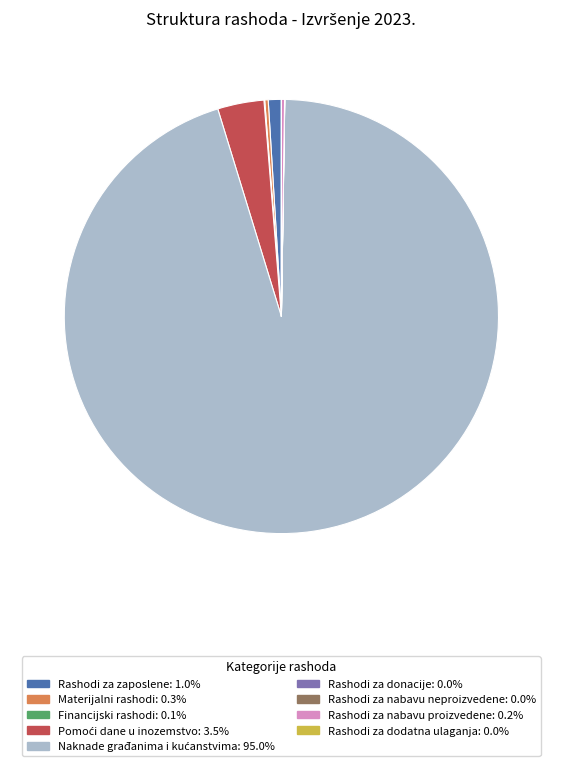

Is there any slice that represents more than half of the pie?

Yes